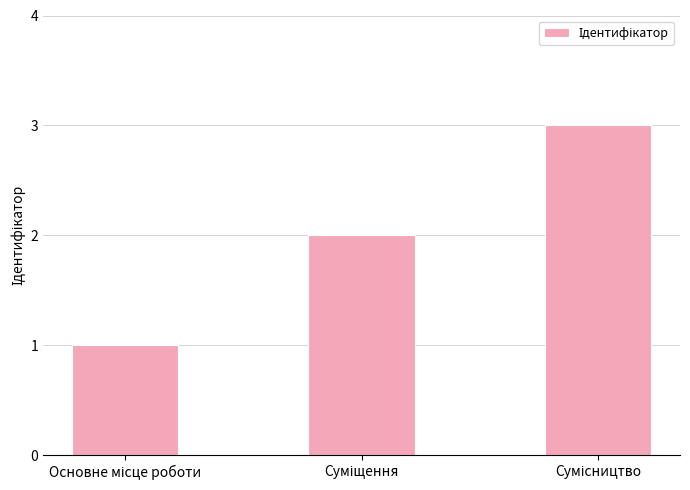

What is the greatest value displayed?

3